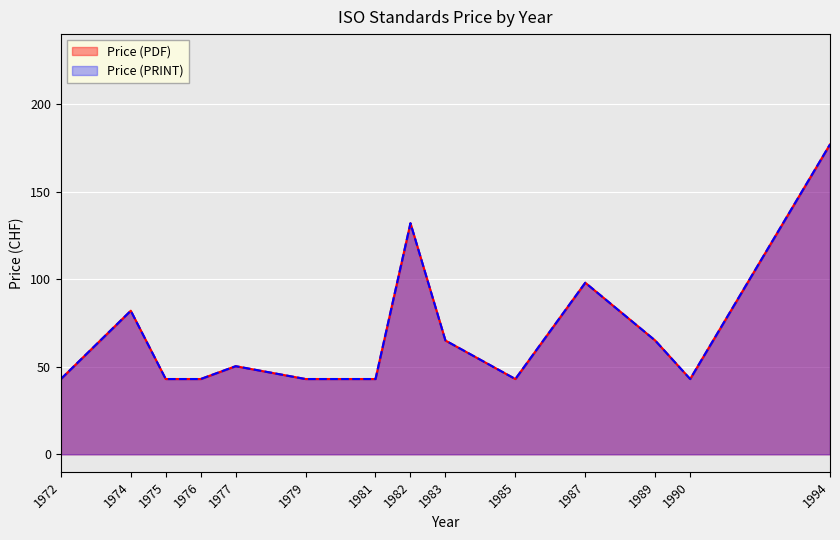

True or false: Price (PRINT) and Price (PDF) cross at least once.

False